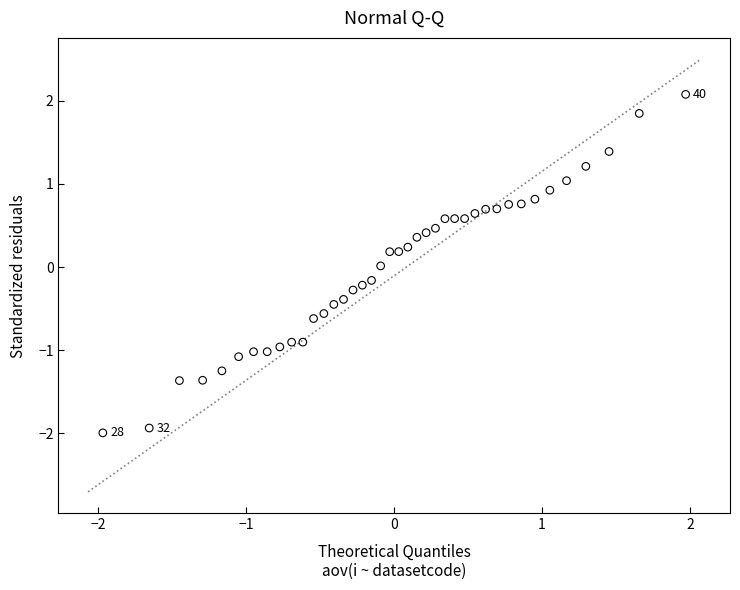

What is the range of X values (max minus min)?

3.9